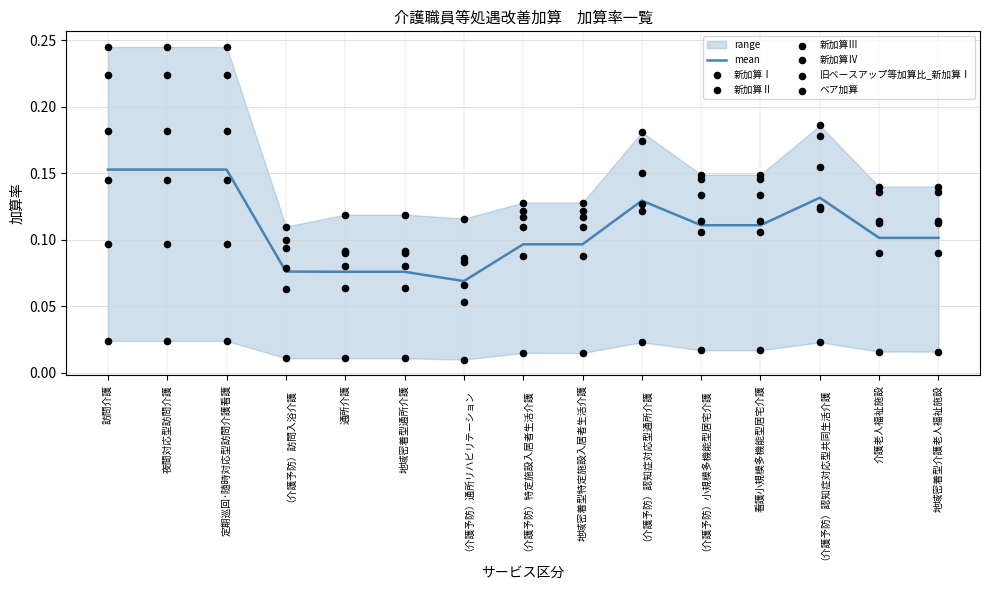

What are all the series names shown in the legend?

新加算Ⅰ, 新加算Ⅱ, 新加算Ⅲ, 新加算Ⅳ, 旧ベースアップ等加算比_新加算Ⅰ, ベア加算